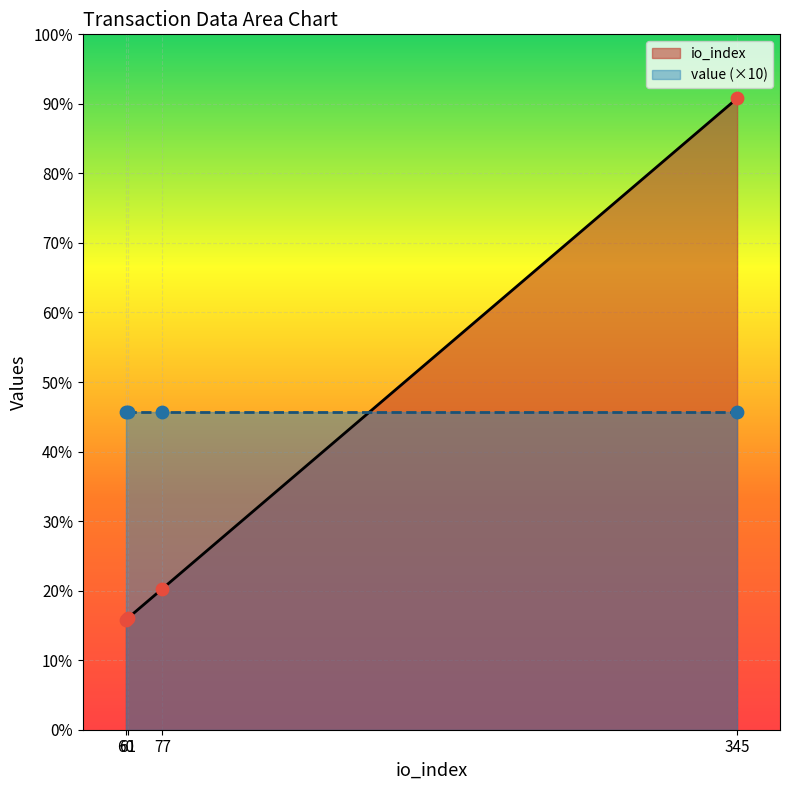

Which series contains the lowest Y value?

io_index